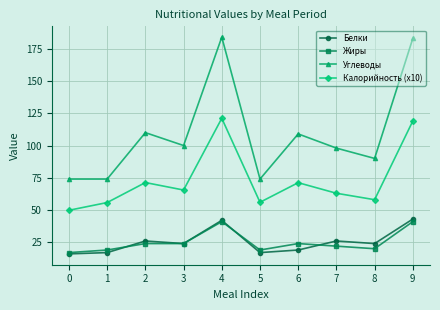

What is the greatest value displayed?

184.0